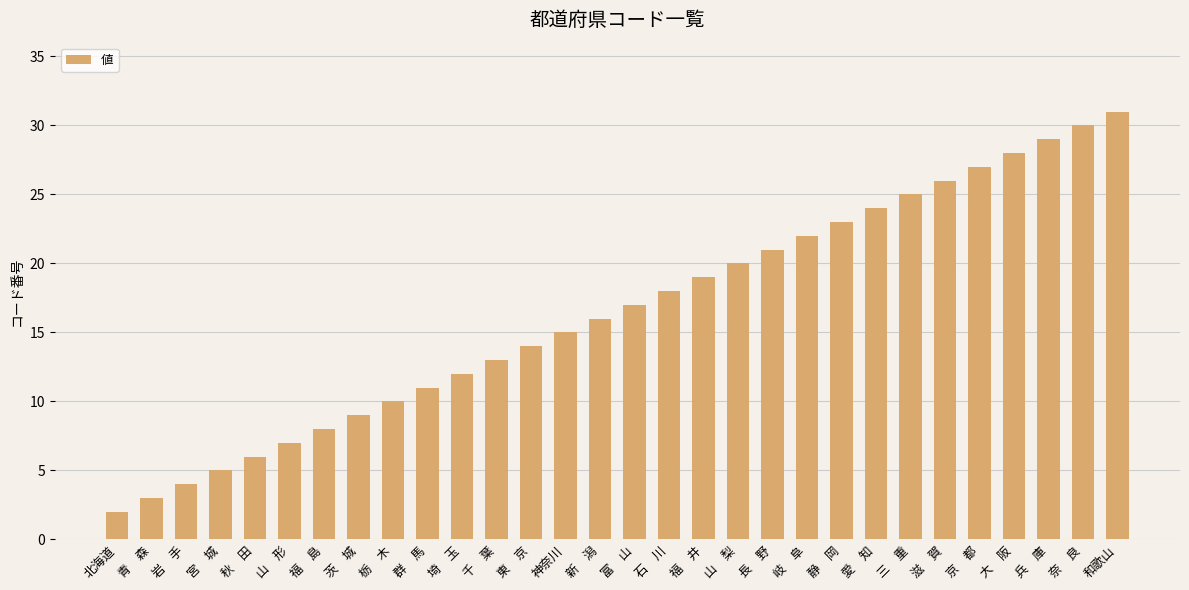

Count the number of categories in the chart.

30